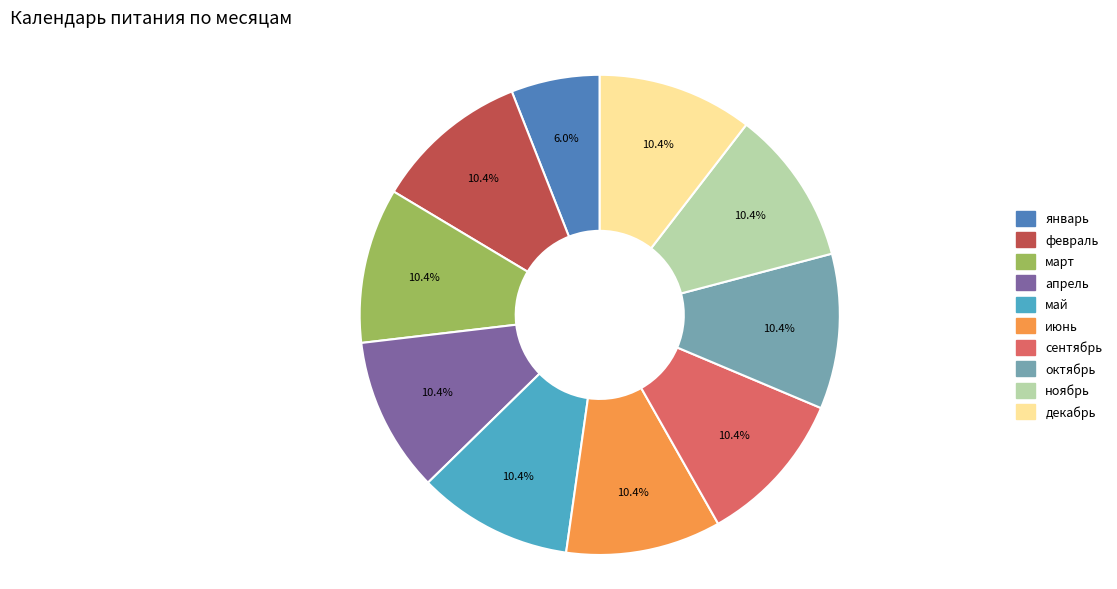

To the nearest percent, what percentage of the pie is январь?

6%